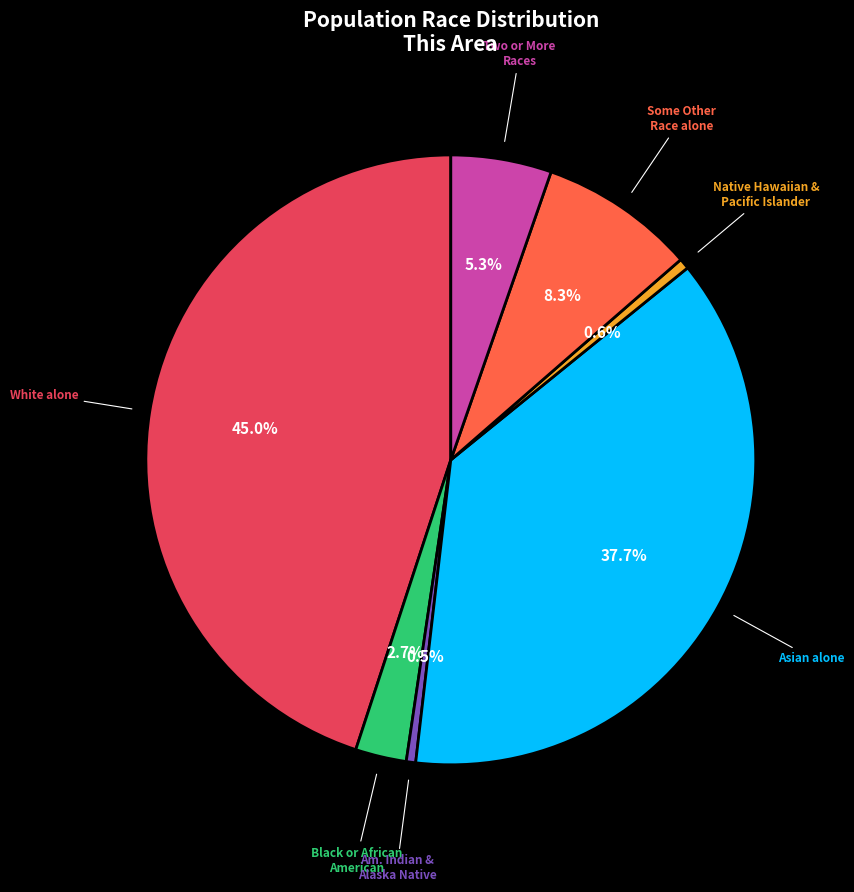

Does any single category account for the majority?

No